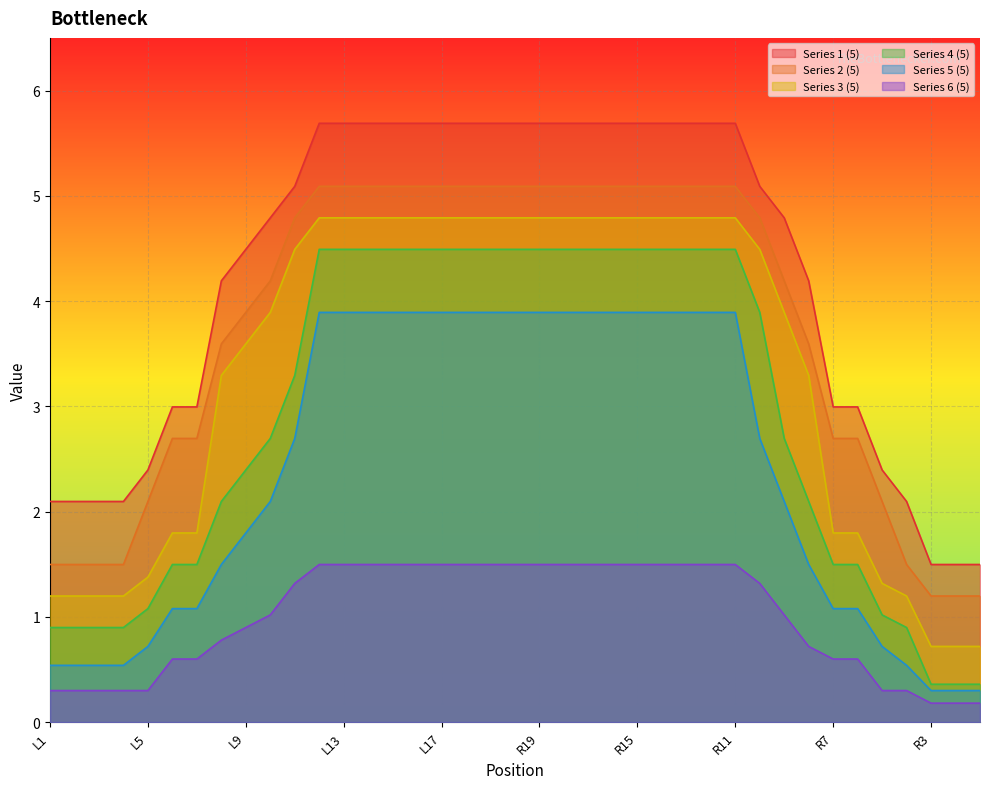

List the series in order of their peak value, lowest first.

Series 6 (5), Series 5 (5), Series 4 (5), Series 3 (5), Series 2 (5), Series 1 (5)